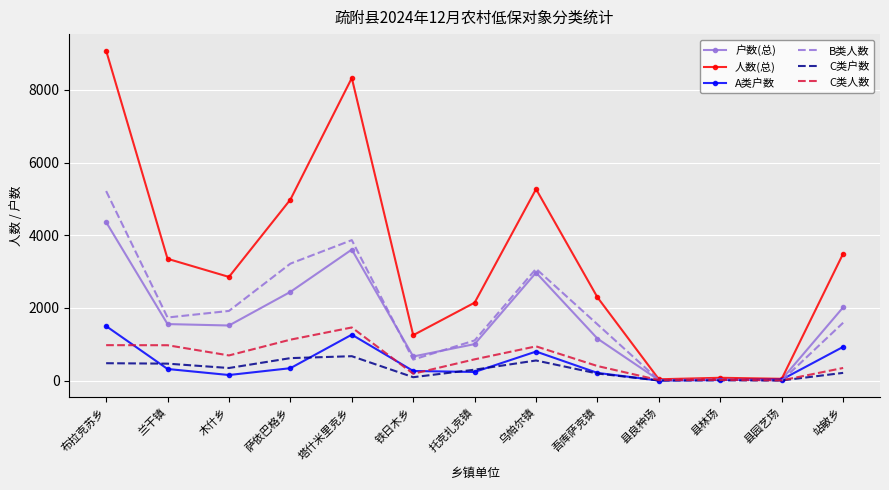

What is the highest value of the 人数(总) series?

9084